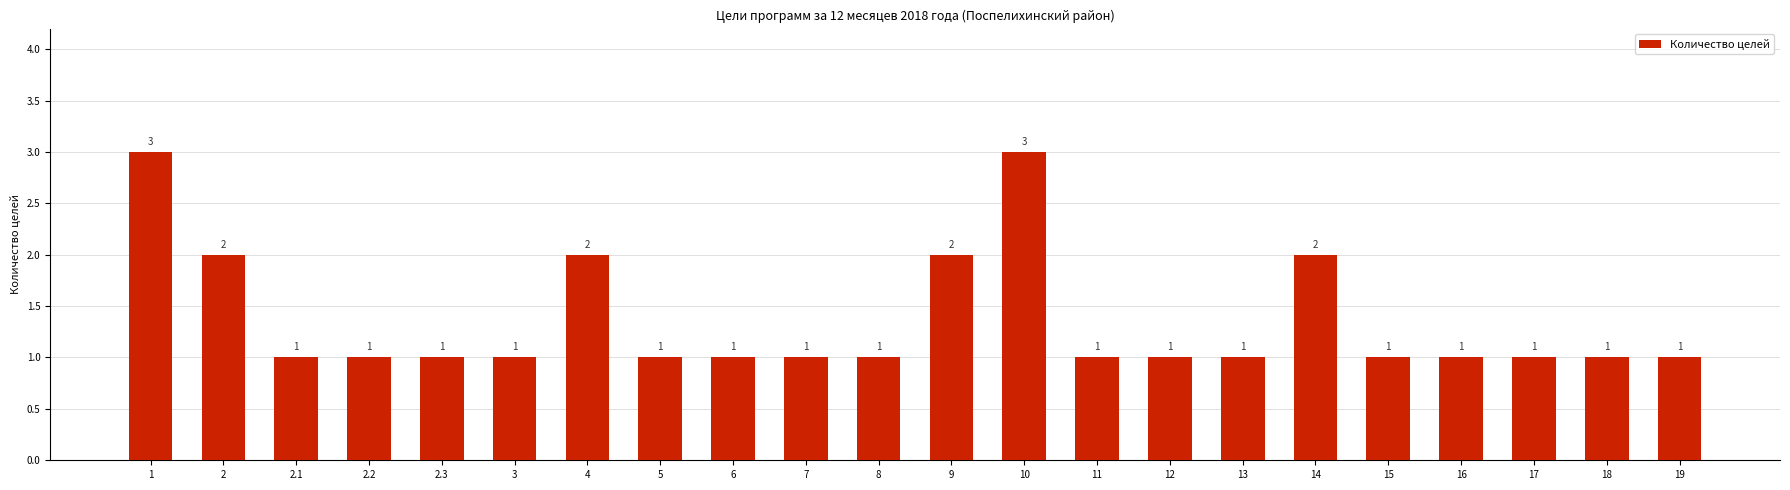

What position from the left is 14?

17